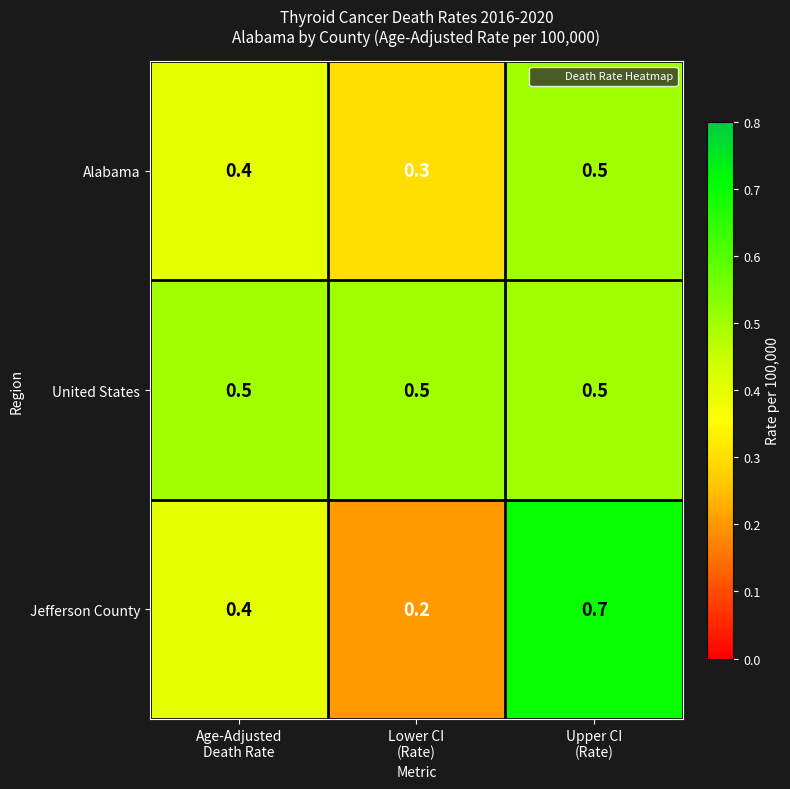

Rank the series by their average value, from lowest to highest.

Alabama, Jefferson County, United States